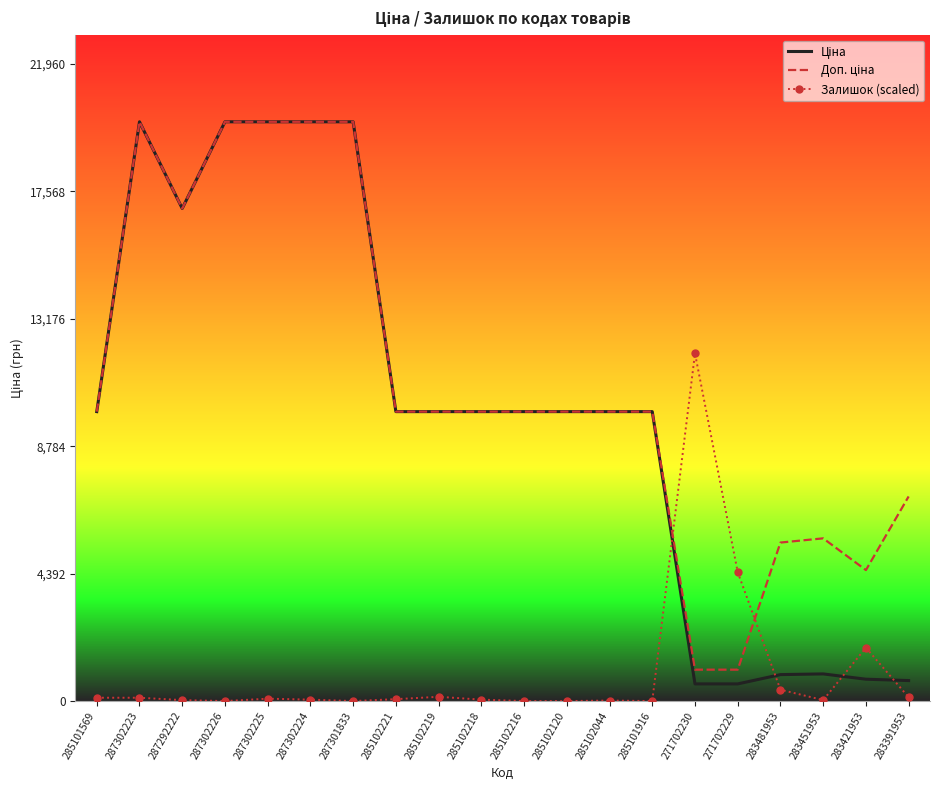

At how many categories does at least one series exceed 14553?

6